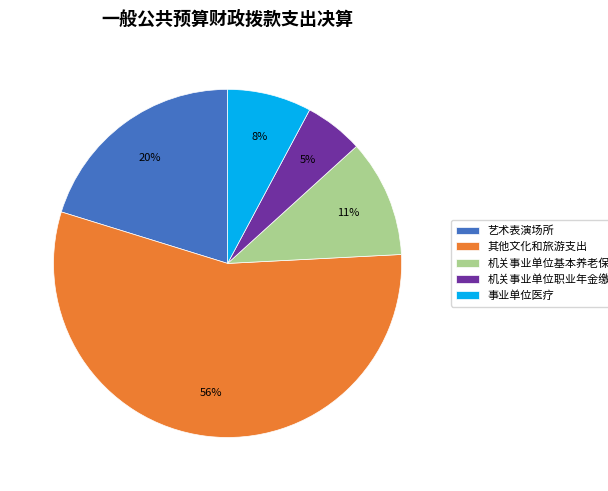

What percentage is the 机关事业单位职业年金缴费支出 slice, to the nearest percent?

5%